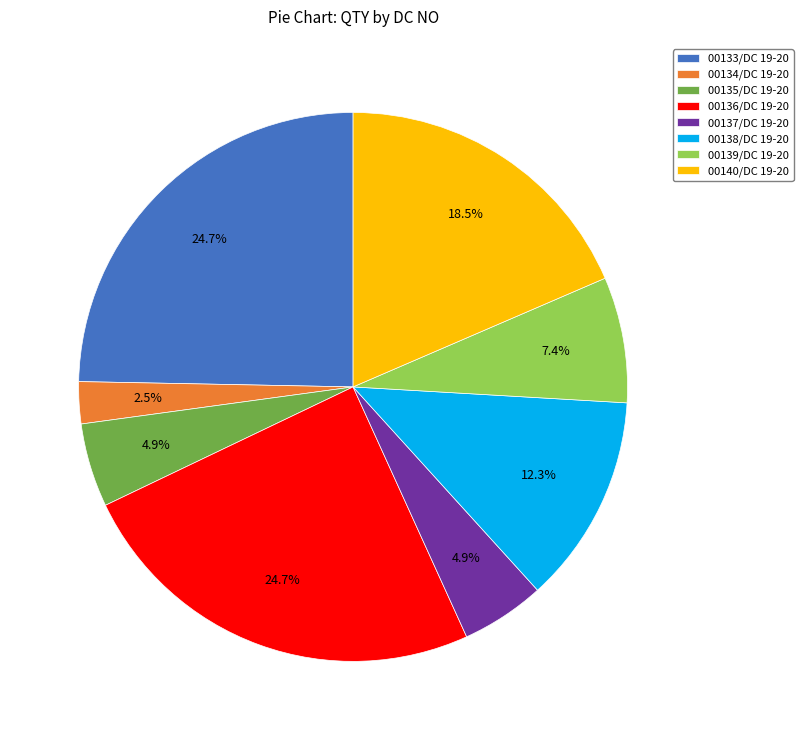

Which slice is the smallest?

00134/DC 19-20